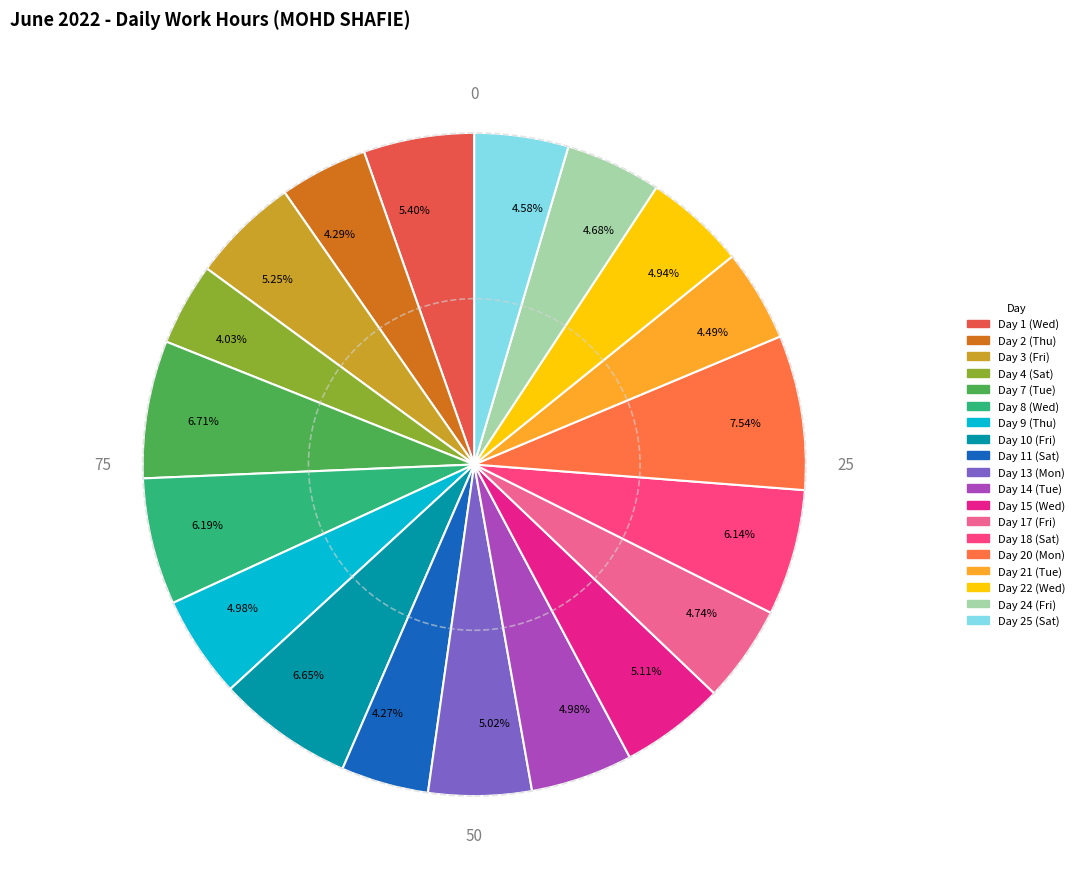

Does any single category account for the majority?

No